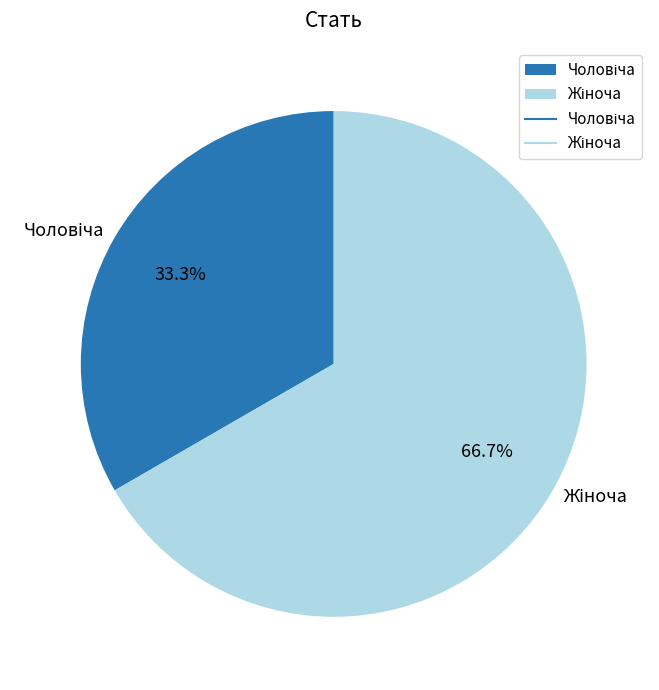

Is there any slice that represents more than half of the pie?

Yes